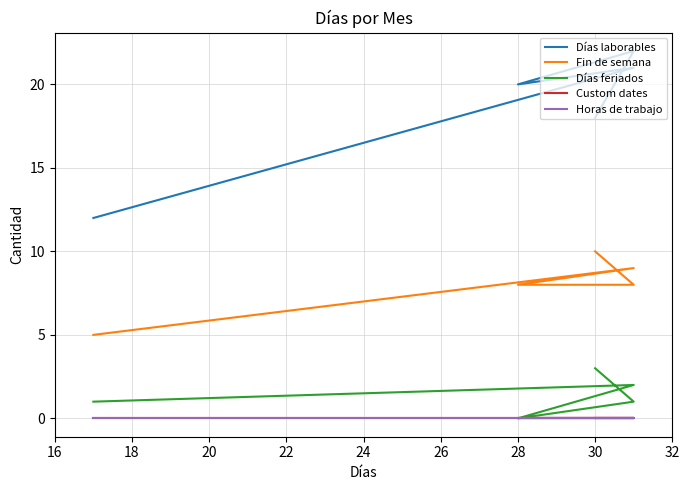

True or false: Custom dates has more than 0 points higher than both neighbors.

False